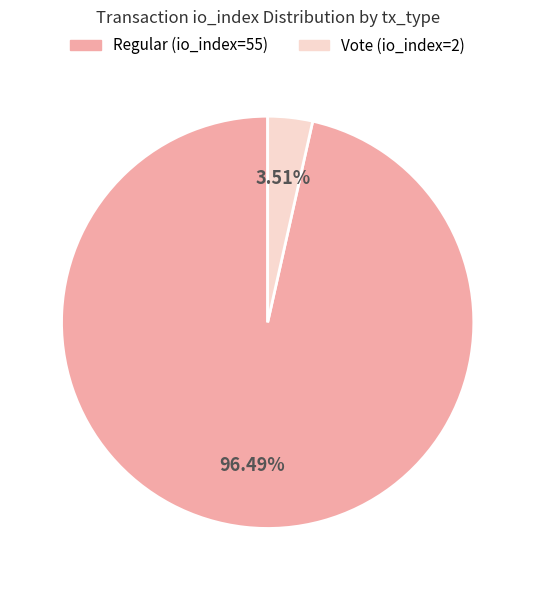

What percentage do Regular (io_index=55) and Vote (io_index=2) together represent?

100.0%